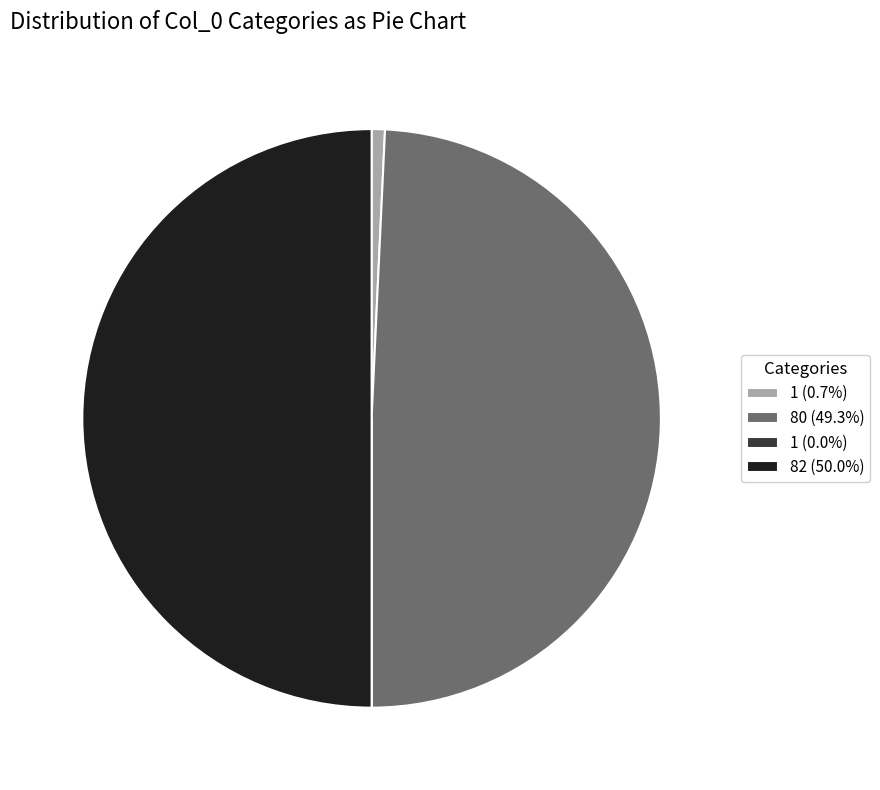

Is 80 (49.3%) the majority of the pie?

No